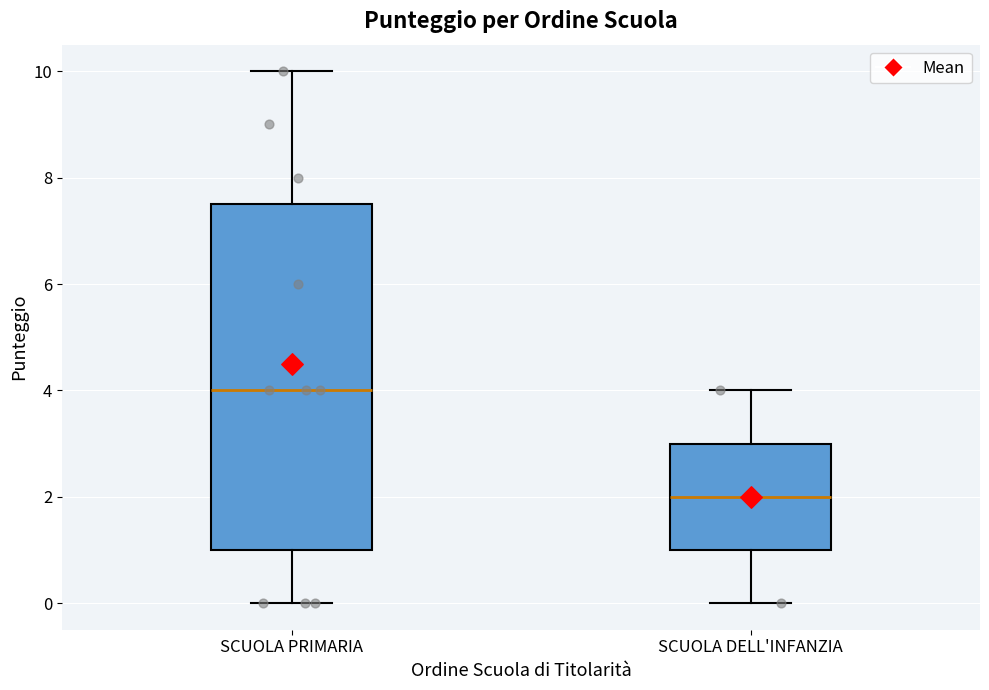

Reading left to right, transcribe this box plot: for each box, give where its median line is, the range the box spans, and where its two whiskers end, as read against the y-axis. The values are not printed on the chart, so give them approximately, as read against the axis.

SCUOLA PRIMARIA: median 4.0, box 1.0 to 7.6, whiskers 0.0 to 10.0
SCUOLA DELL'INFANZIA: median 2.0, box 1.0 to 3.0, whiskers 0.0 to 4.0